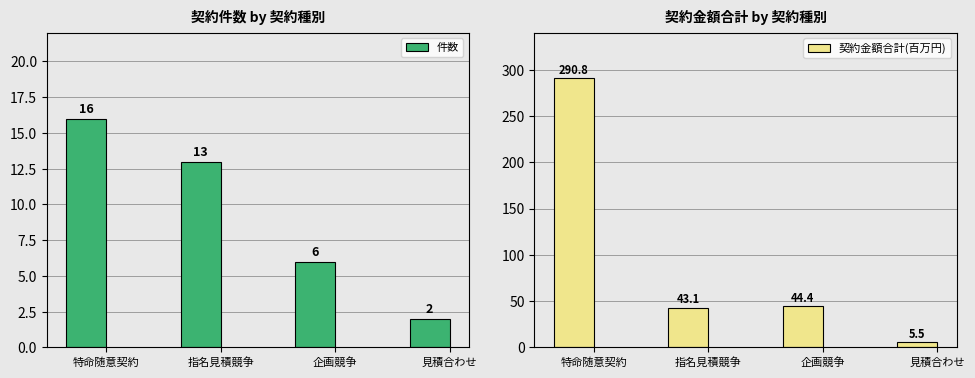

How many data points does each series have?

4